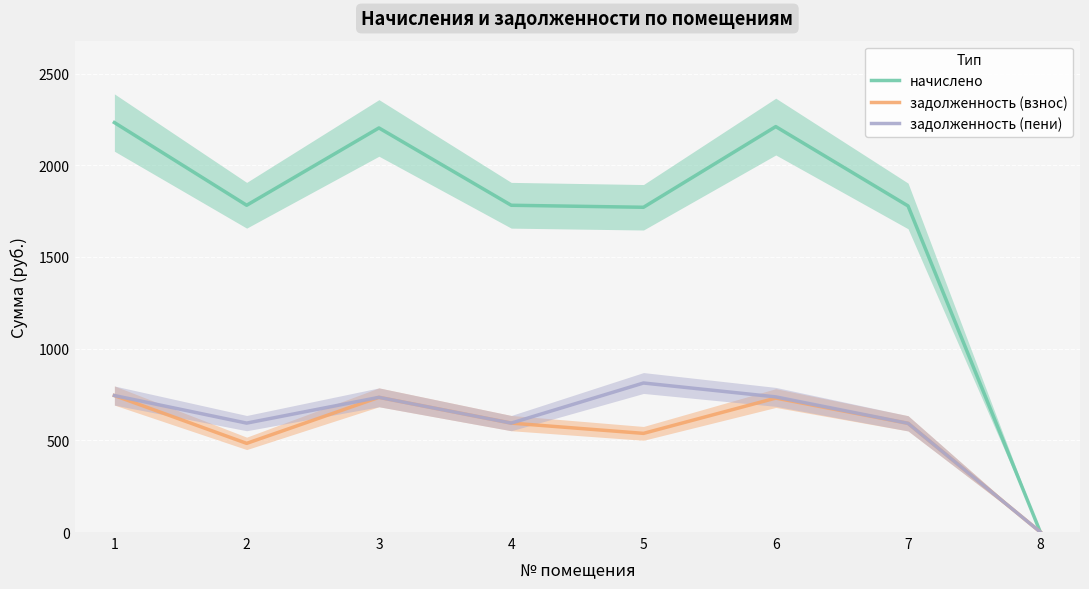

How many interior local peaks does the начислено series have?

2